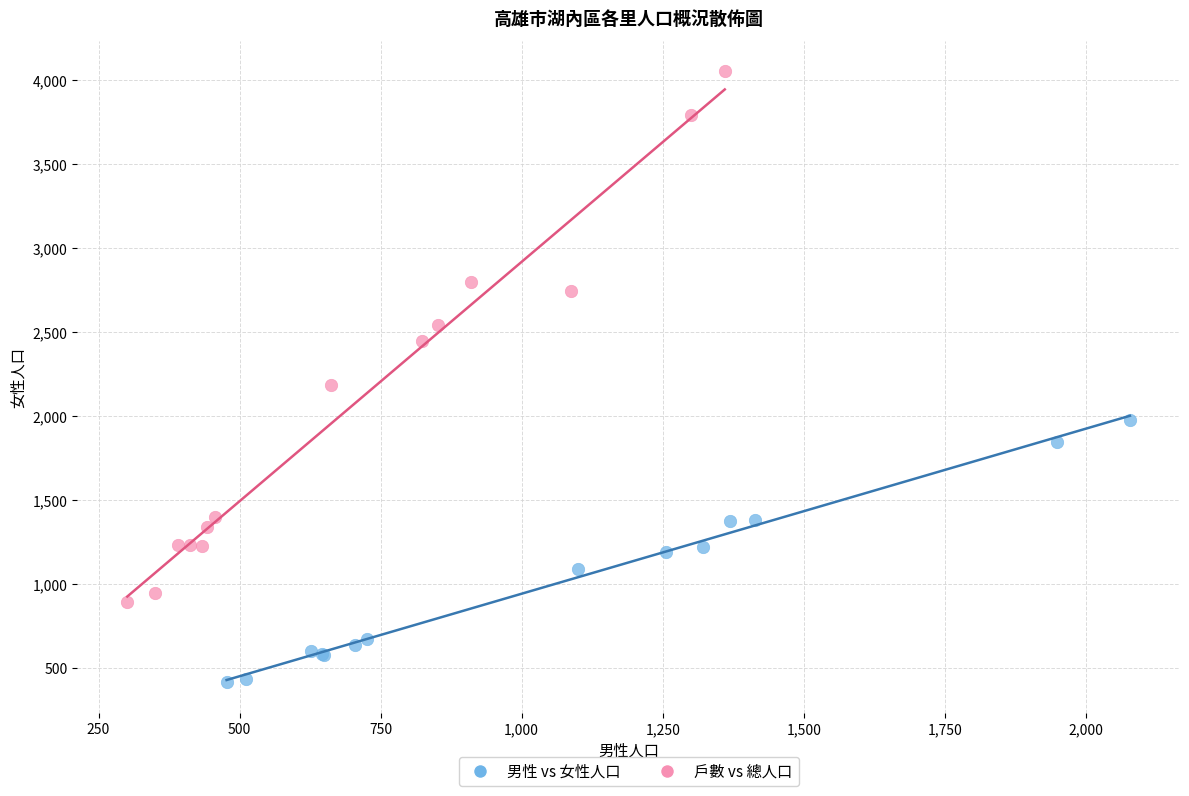

Which series reaches the minimum Y coordinate?

男性 vs 女性人口